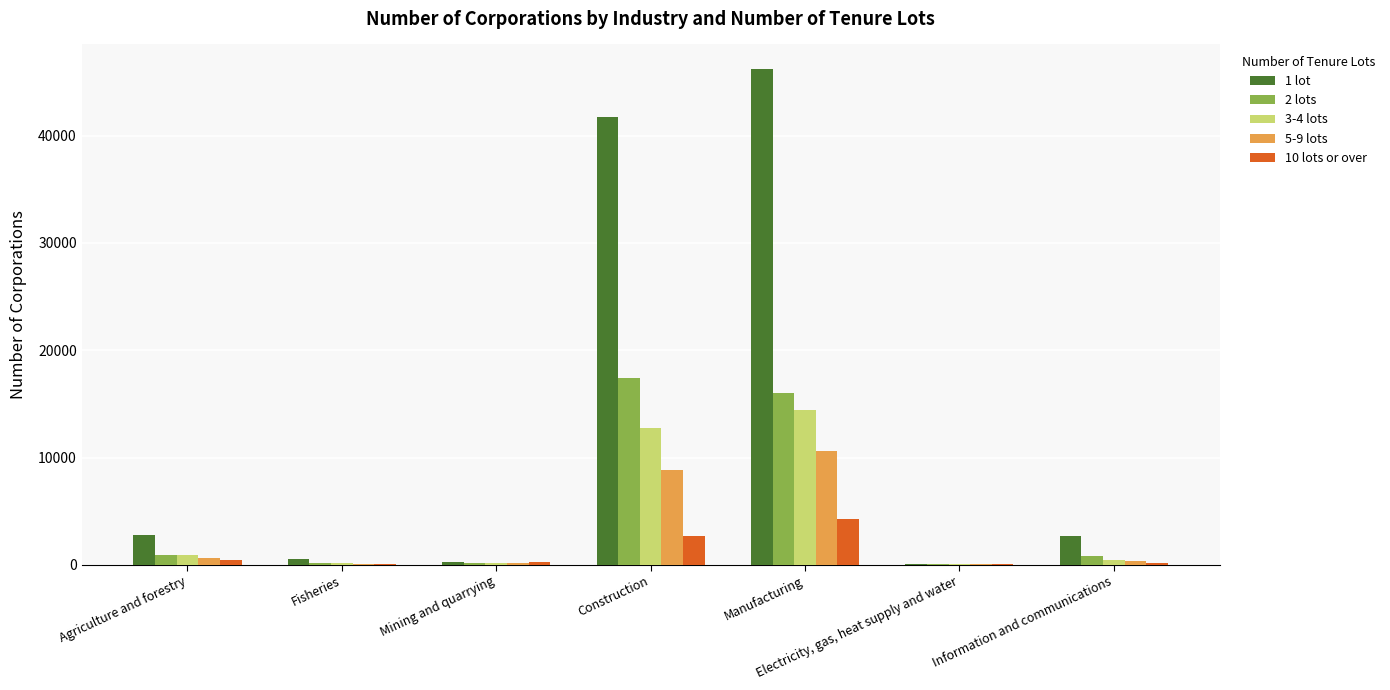

What is the sum of all 5-9 lots values?

20760